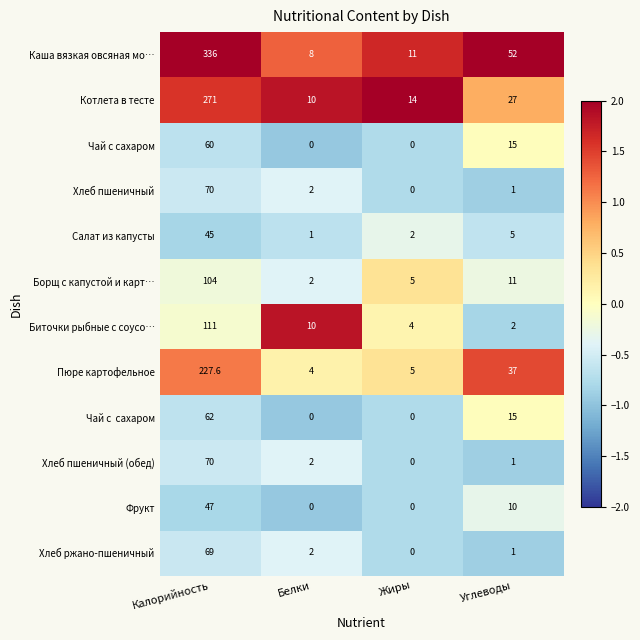

At which label does Чай с сахаром reach its peak?

Калорийность